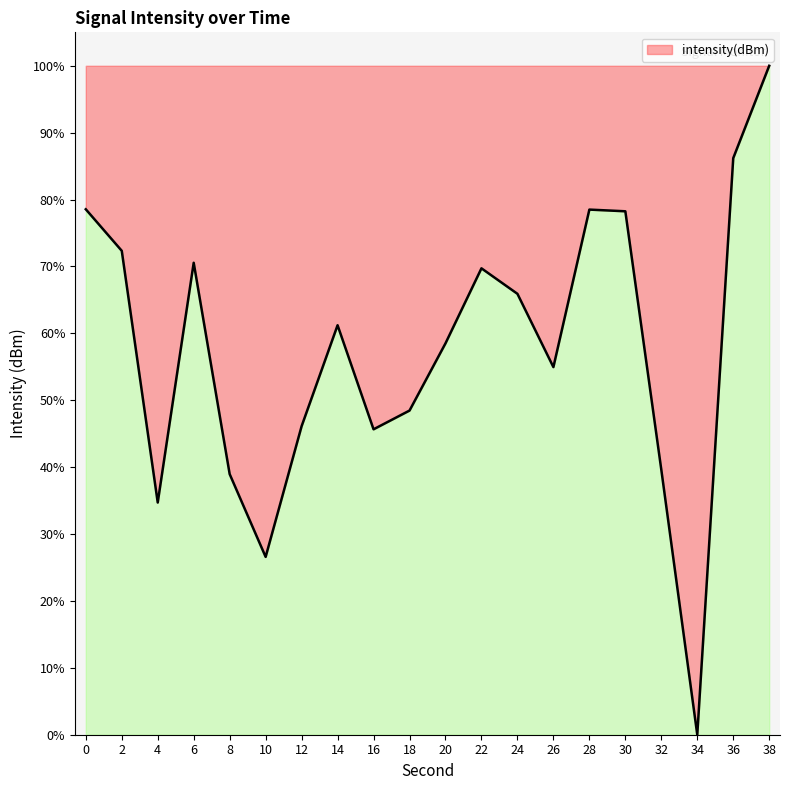

How many lines are shown in the chart?

1